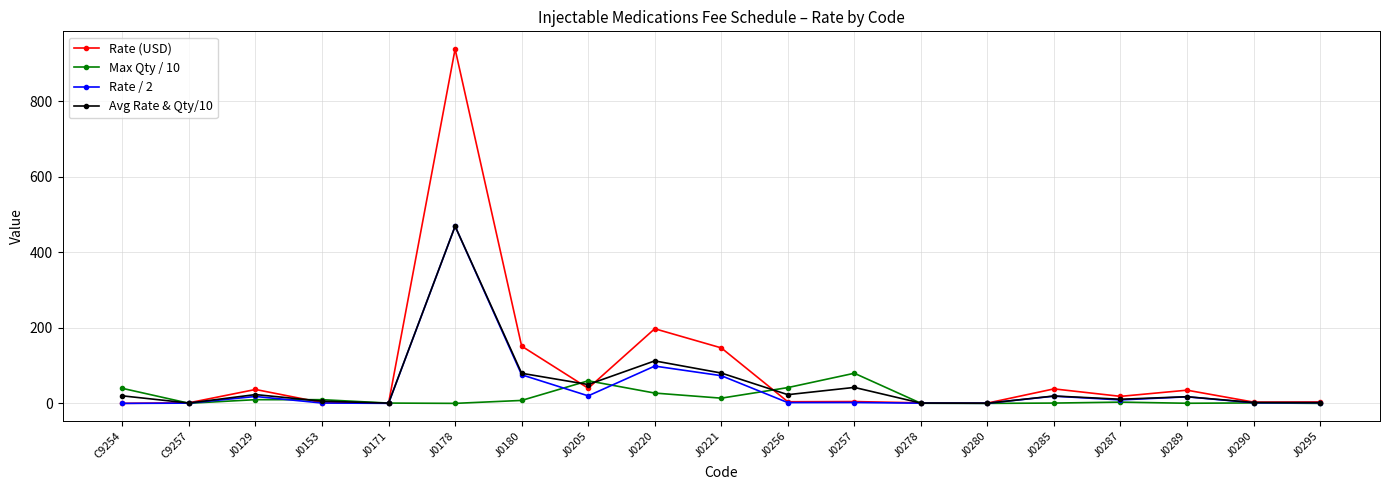

What is the sum of all Rate / 2 values?

814.9